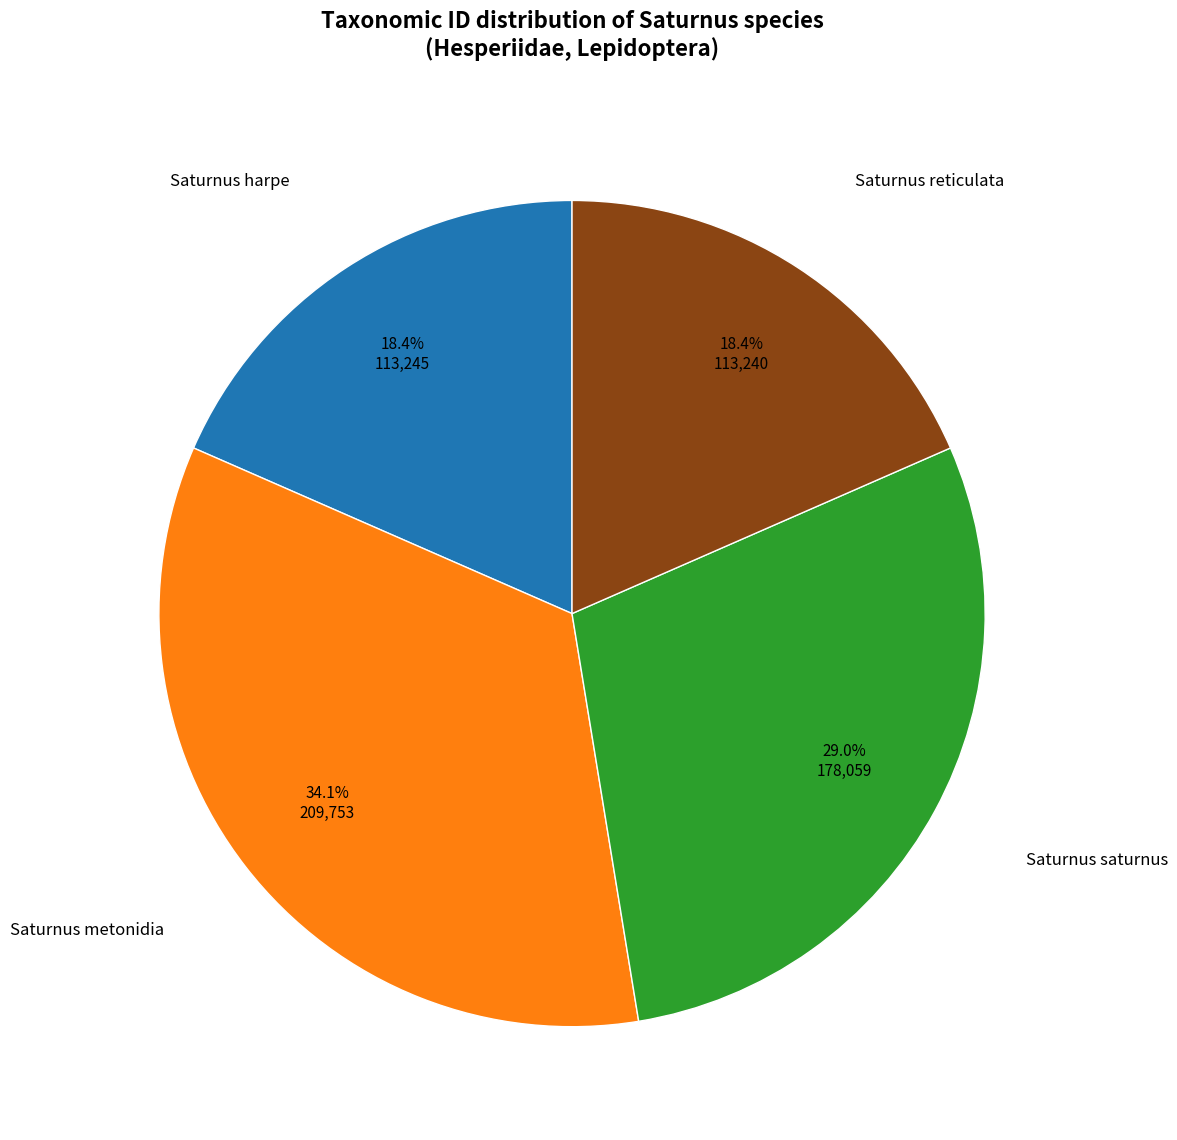

Which has a higher value, Saturnus metonidia or Saturnus harpe?

Saturnus metonidia